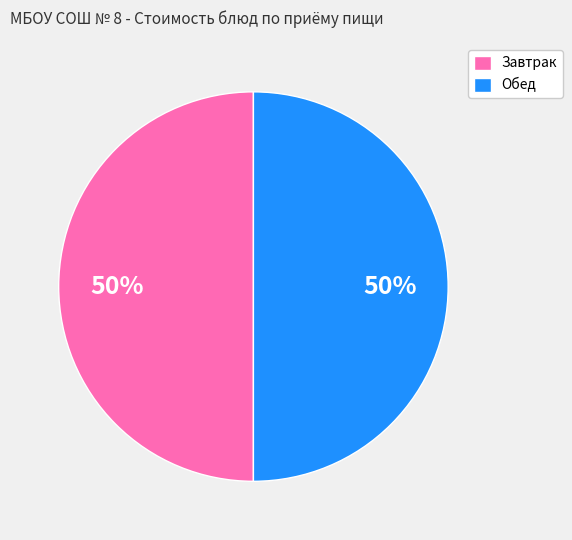

How many slices are in this pie chart?

2